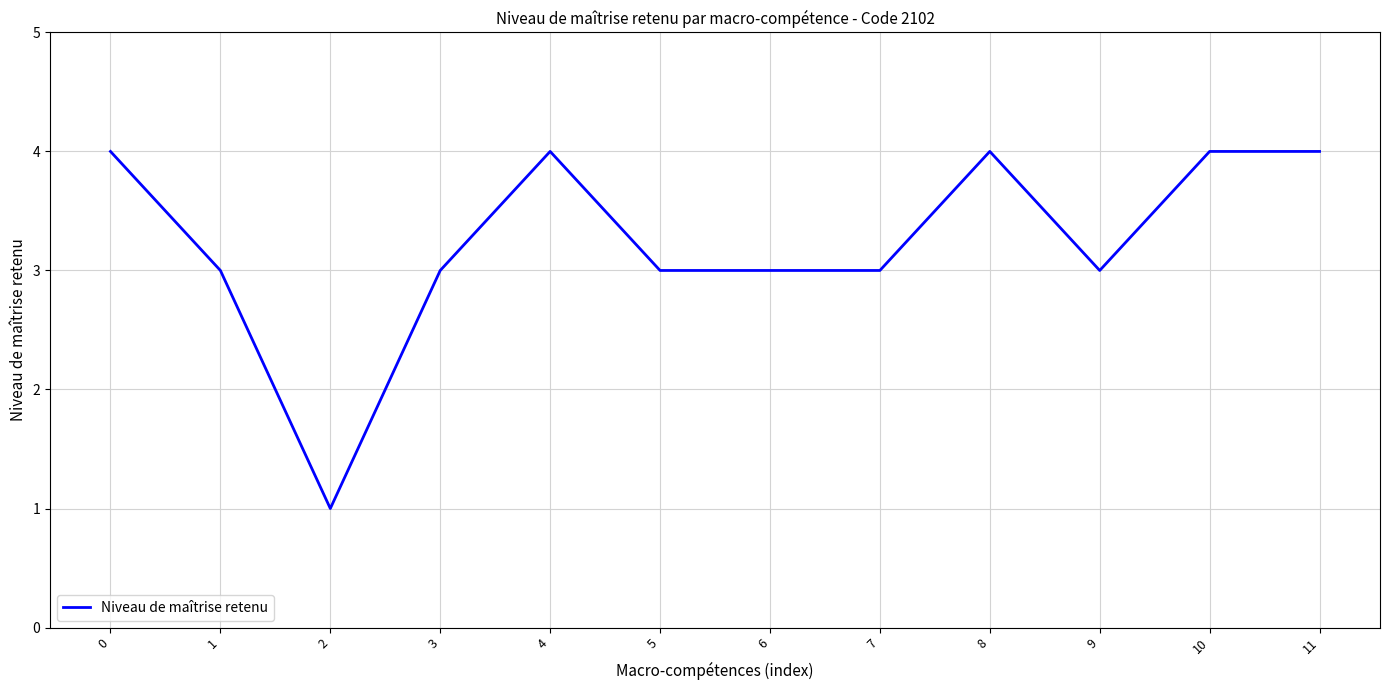

Reading left to right, list all the values displayed in this chart.

4	3	1	3	4	3	3	3	4	3	4	4